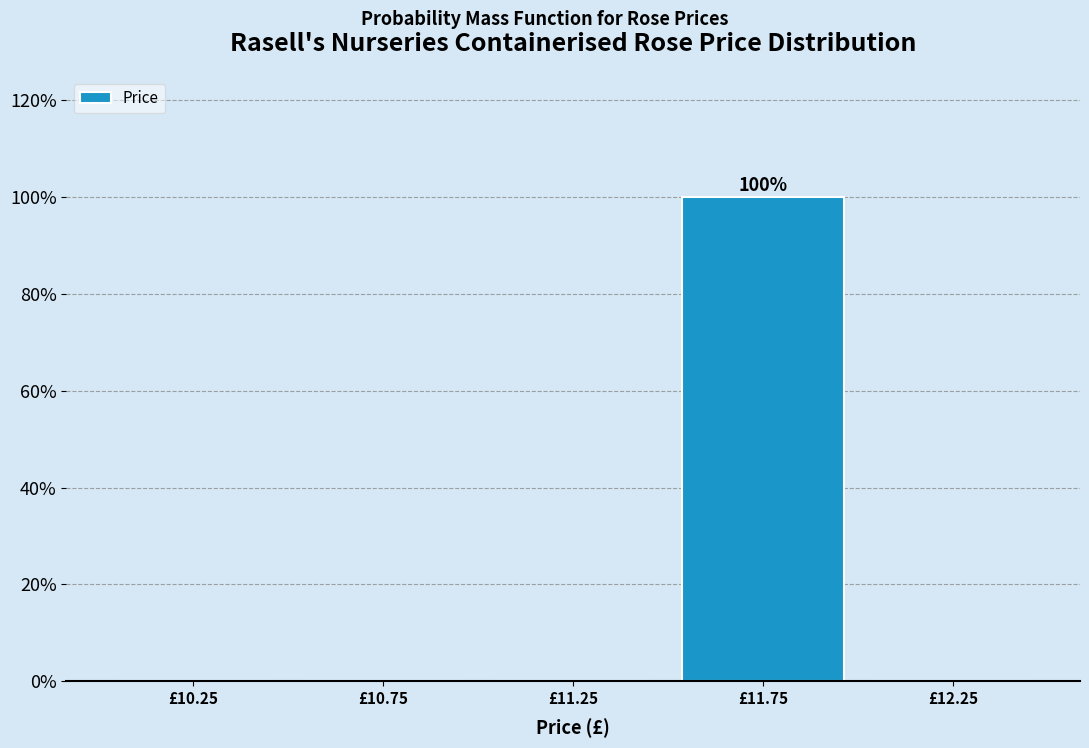

Over which range of the x-axis is the bar tallest?

11.5 to 12.0